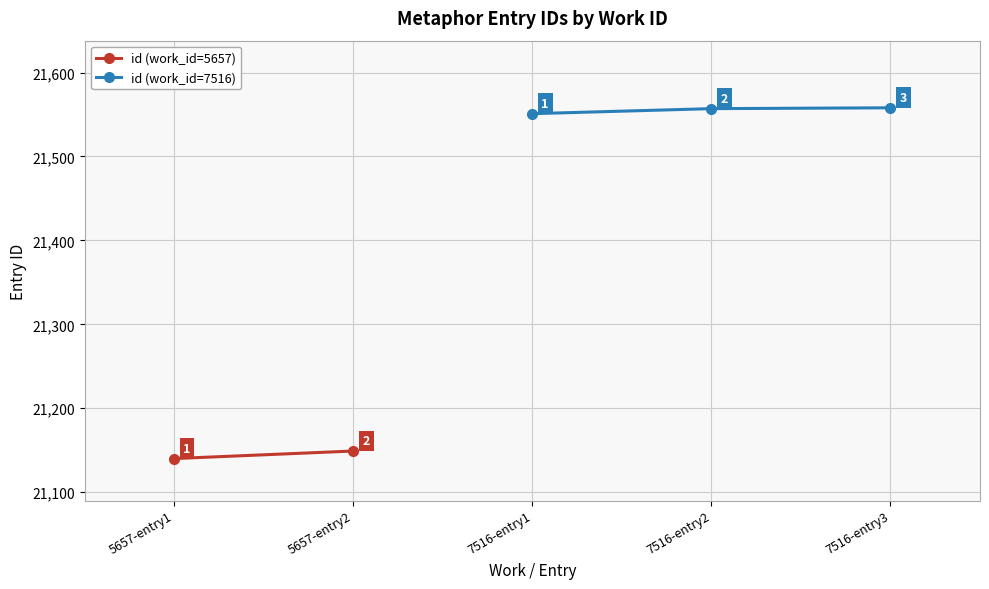

What is the average value?

21555